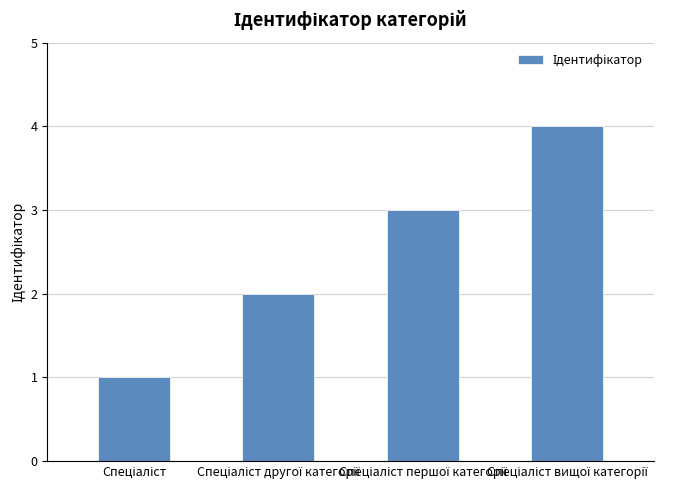

What is the greatest value displayed?

4